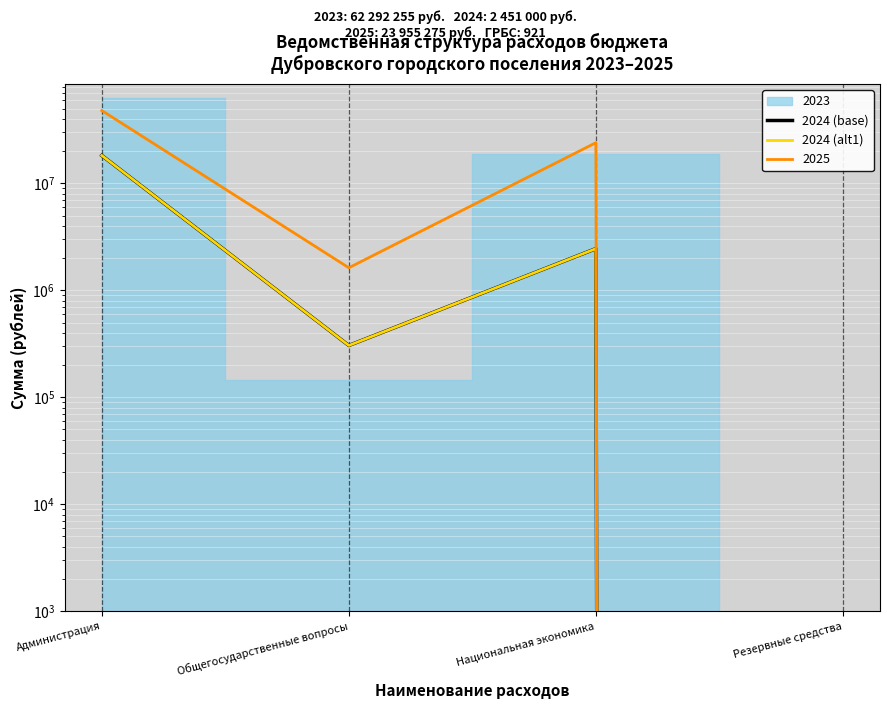

Read the 2024 (base) value at Общегосударственные вопросы.

305000